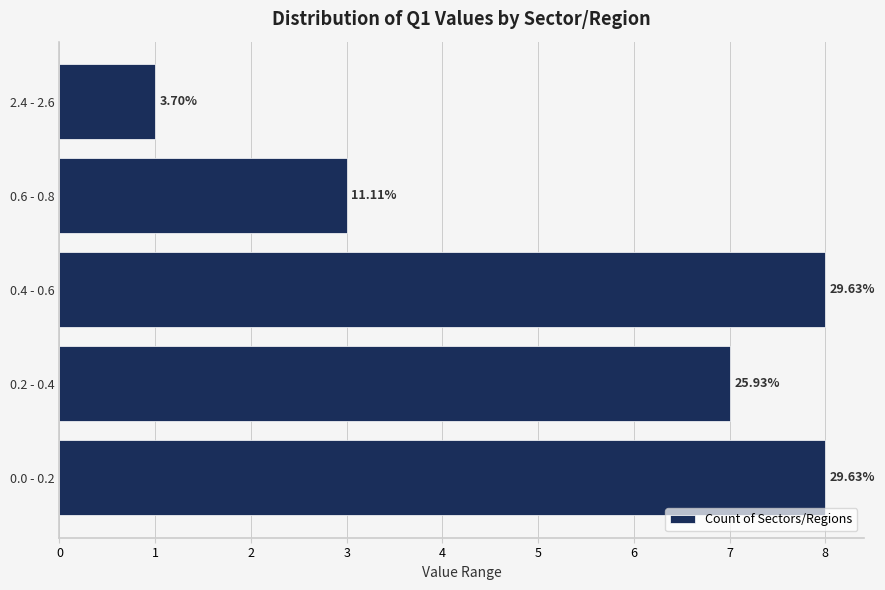

Does the chart contain any negative values?

No